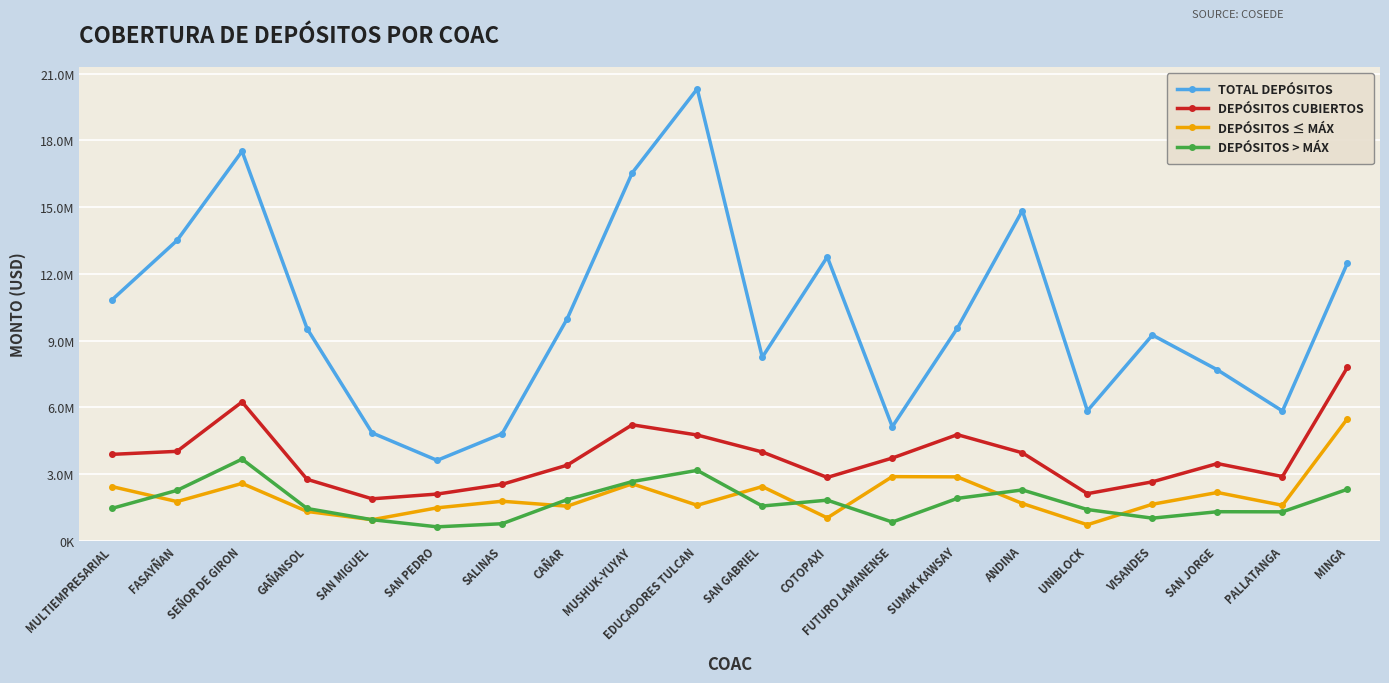

What are all the series names shown in the legend?

TOTAL DEPÓSITOS, DEPÓSITOS CUBIERTOS, DEPÓSITOS ≤ MÁX, DEPÓSITOS > MÁX